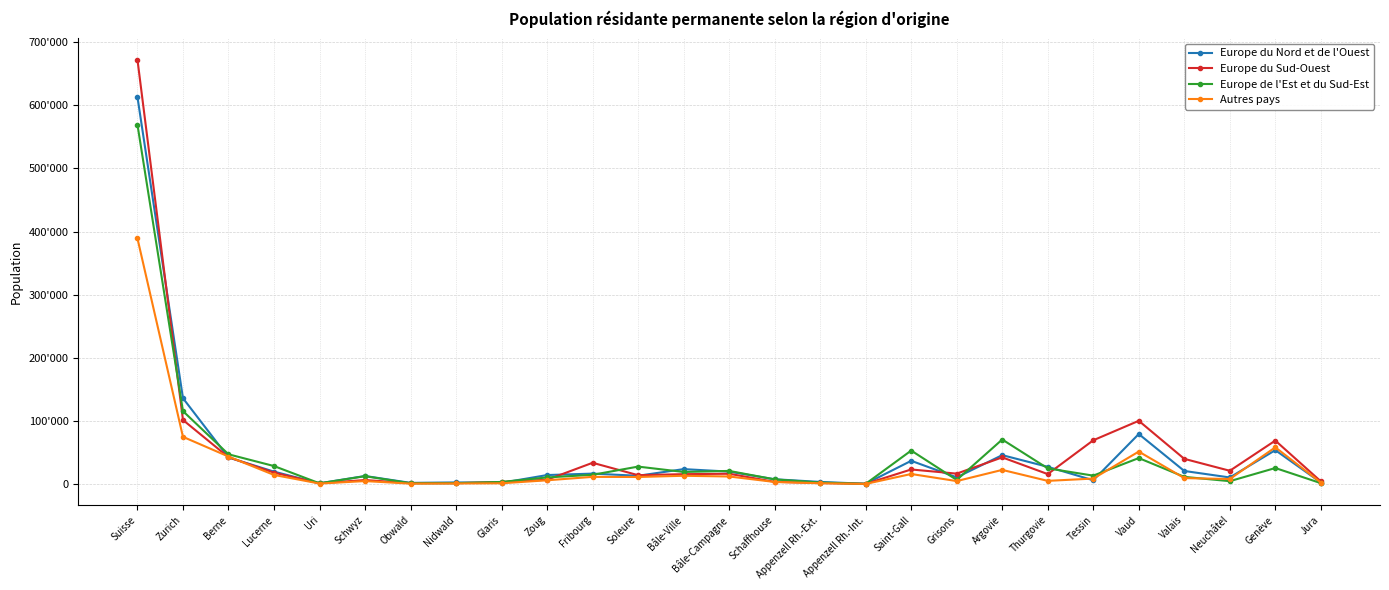

What are all the series names shown in the legend?

Europe du Nord et de l'Ouest, Europe du Sud-Ouest, Europe de l'Est et du Sud-Est, Autres pays